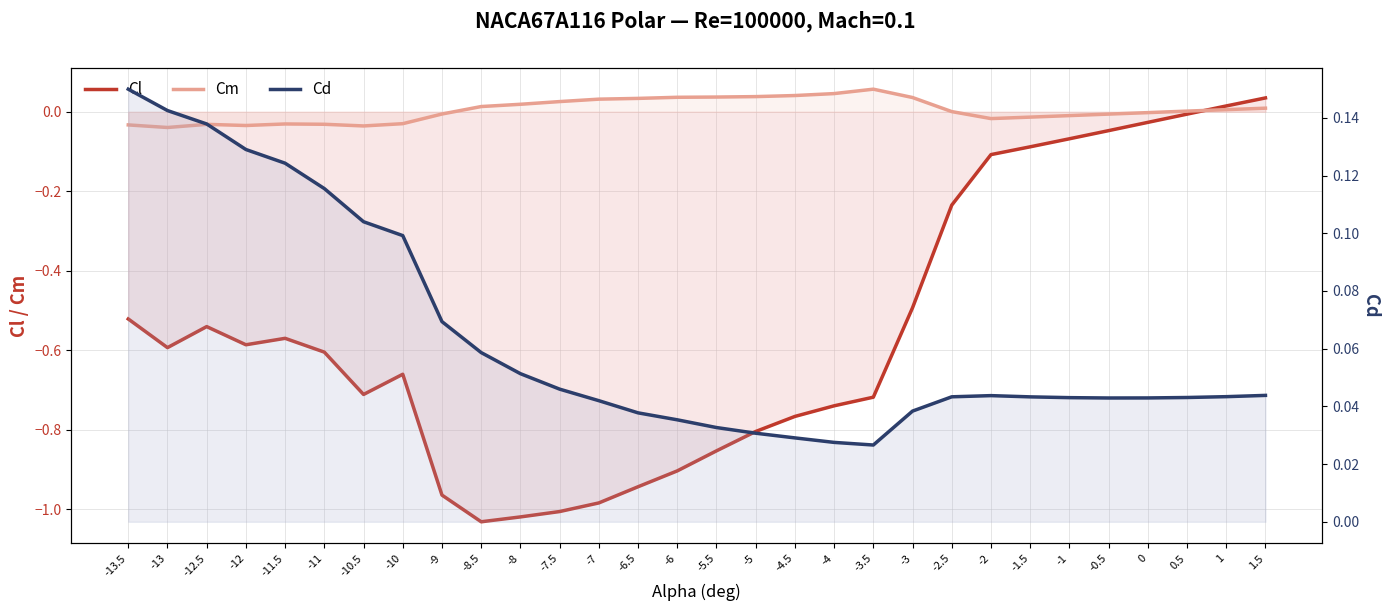

Reading left to right, extract all data points from this chart.

Cl: -13.5=-0.5	-13=-0.6	-12.5=-0.5	-12=-0.6	-11.5=-0.6	-11=-0.6	-10.5=-0.7	-10=-0.7	-9=-1.0	-8.5=-1.0	-8=-1.0	-7.5=-1.0	-7=-1.0	-6.5=-0.9	-6=-0.9	-5.5=-0.9	-5=-0.8	-4.5=-0.8	-4=-0.7	-3.5=-0.7	-3=-0.5	-2.5=-0.2	-2=-0.1	-1.5=-0.1	-1=-0.1	-0.5=-0.0	0=-0.0	0.5=-0.0	1=0.0	1.5=0.0
Cm: -13.5=-0.0	-13=-0.0	-12.5=-0.0	-12=-0.0	-11.5=-0.0	-11=-0.0	-10.5=-0.0	-10=-0.0	-9=-0.0	-8.5=0.0	-8=0.0	-7.5=0.0	-7=0.0	-6.5=0.0	-6=0.0	-5.5=0.0	-5=0.0	-4.5=0.0	-4=0.0	-3.5=0.1	-3=0.0	-2.5=0.0	-2=-0.0	-1.5=-0.0	-1=-0.0	-0.5=-0.0	0=-0.0	0.5=0.0	1=0.0	1.5=0.0
Cd: -13.5=0.1	-13=0.1	-12.5=0.1	-12=0.1	-11.5=0.1	-11=0.1	-10.5=0.1	-10=0.1	-9=0.1	-8.5=0.1	-8=0.1	-7.5=0.0	-7=0.0	-6.5=0.0	-6=0.0	-5.5=0.0	-5=0.0	-4.5=0.0	-4=0.0	-3.5=0.0	-3=0.0	-2.5=0.0	-2=0.0	-1.5=0.0	-1=0.0	-0.5=0.0	0=0.0	0.5=0.0	1=0.0	1.5=0.0